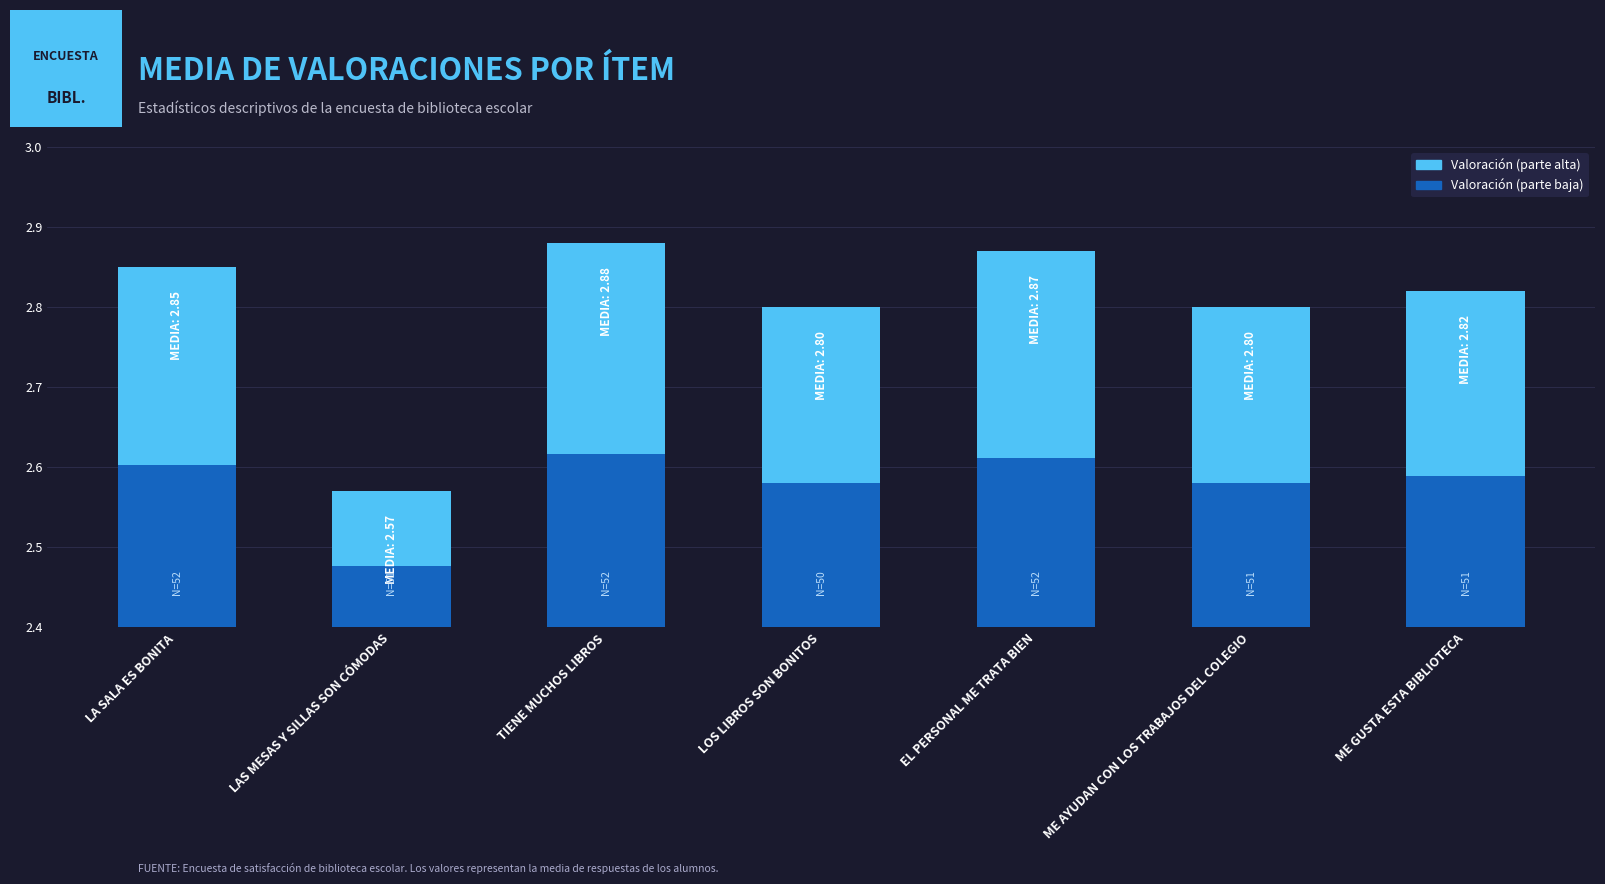

What position from the left is ME GUSTA ESTA BIBLIOTECA?

7